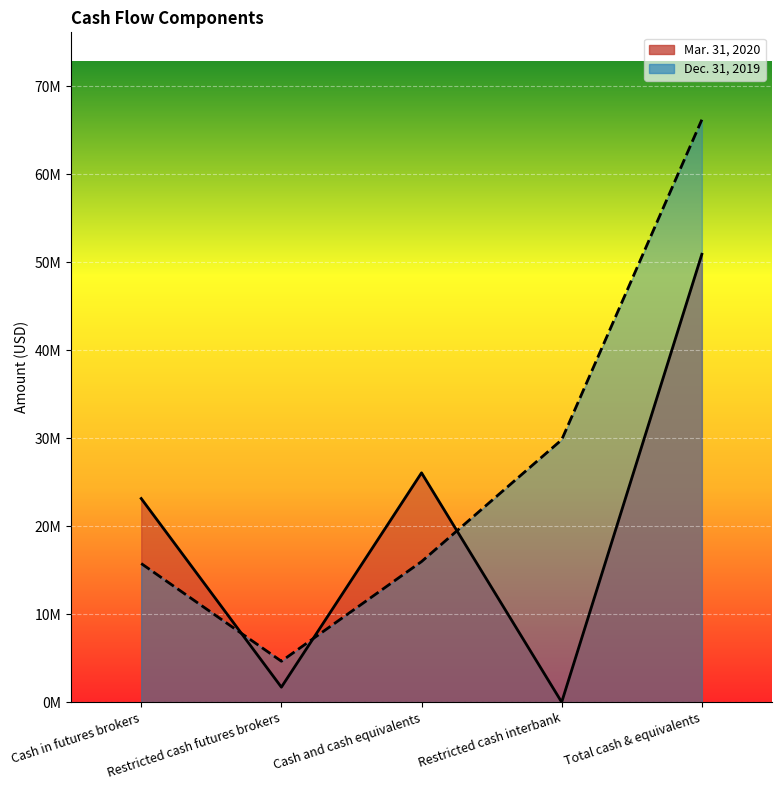

Reading right to left, transcribe all the data shown in this chart.

Mar. 31, 2020: Total cash & equivalents=50895113	Restricted cash interbank=0	Cash and cash equivalents=26056850	Restricted cash futures brokers=1700164	Cash in futures brokers=23138099
Dec. 31, 2019: Total cash & equivalents=66186710	Restricted cash interbank=29815239	Cash and cash equivalents=15970752	Restricted cash futures brokers=4648990	Cash in futures brokers=15751729